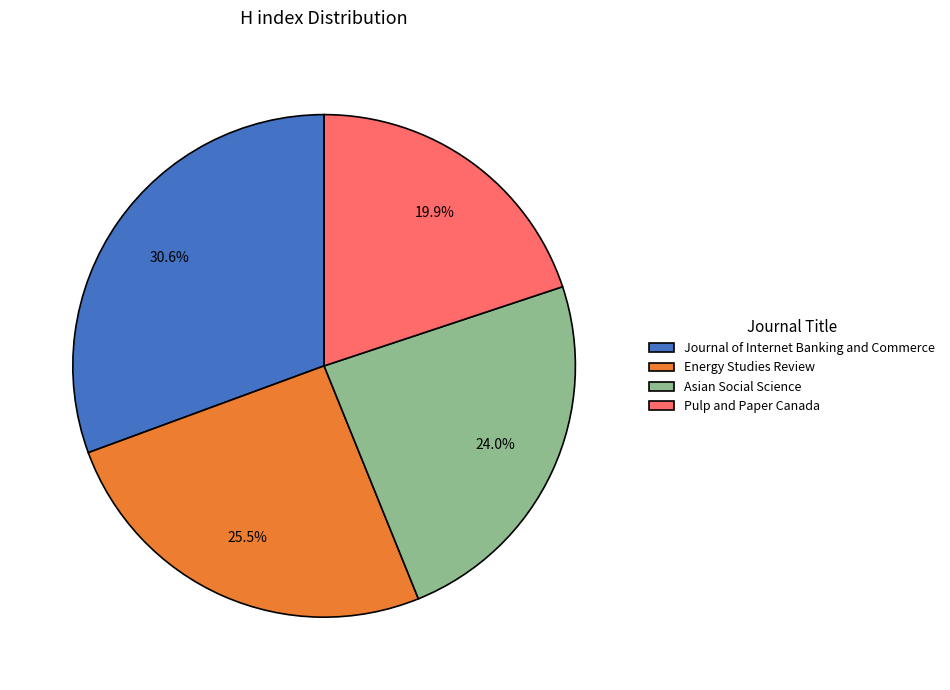

Combined, what portion of the pie is Energy Studies Review and Pulp and Paper Canada?

45.4%